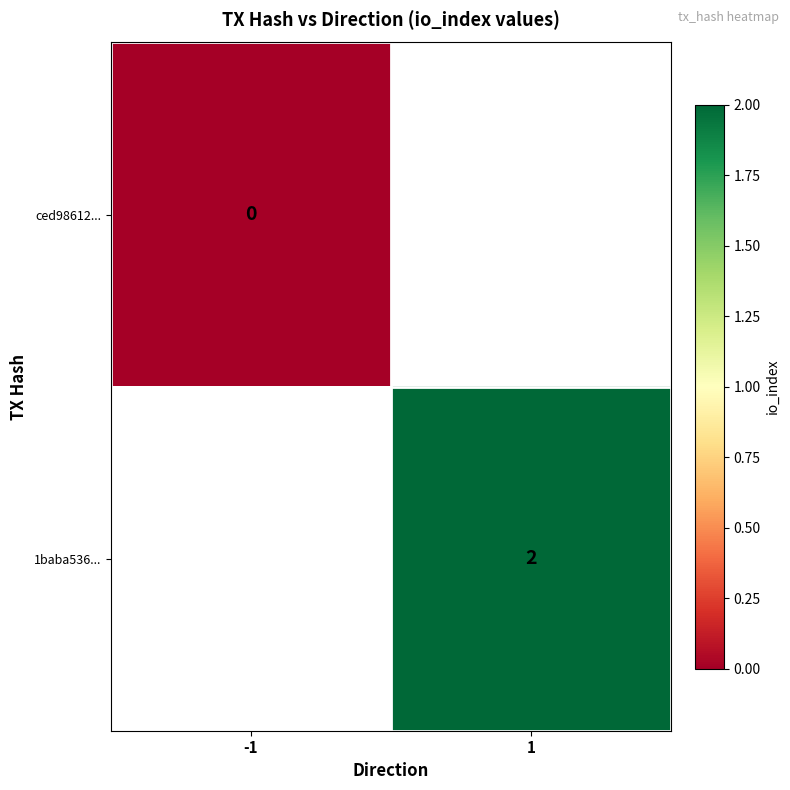

The value of 1baba536... at 1 is 2. True or false?

True